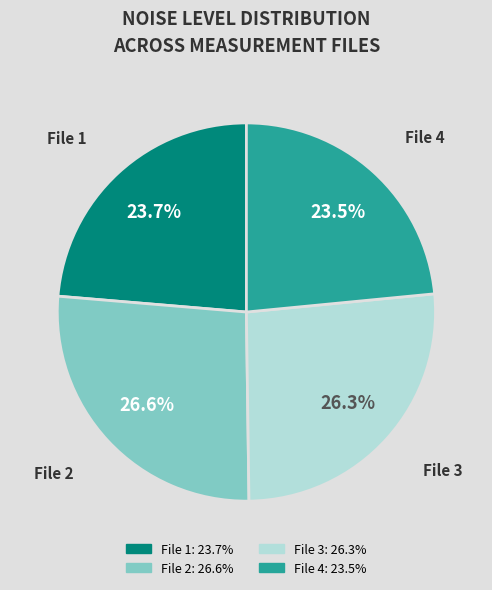

Is there a majority slice in this chart?

No